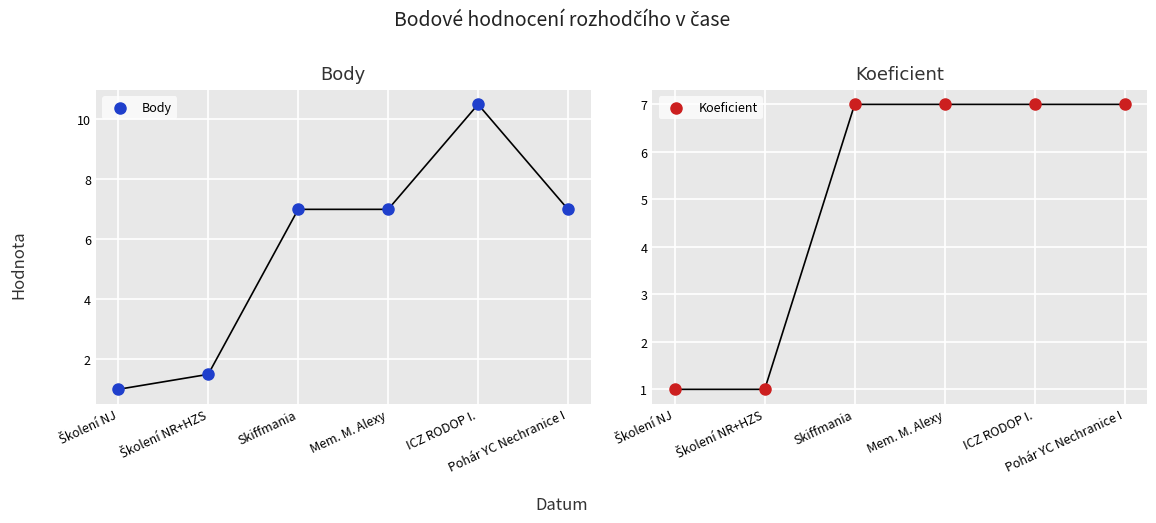

At which category is the sum across all series the highest?

ICZ RODOP I.